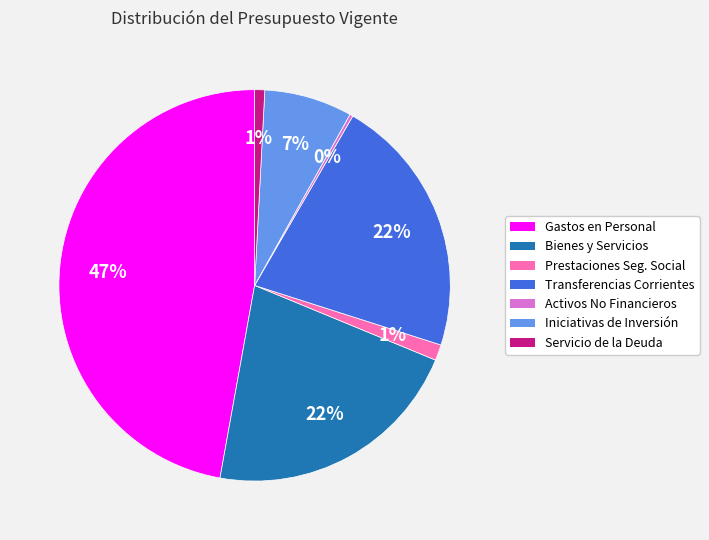

To the nearest percent, what is the average slice percentage?

14%